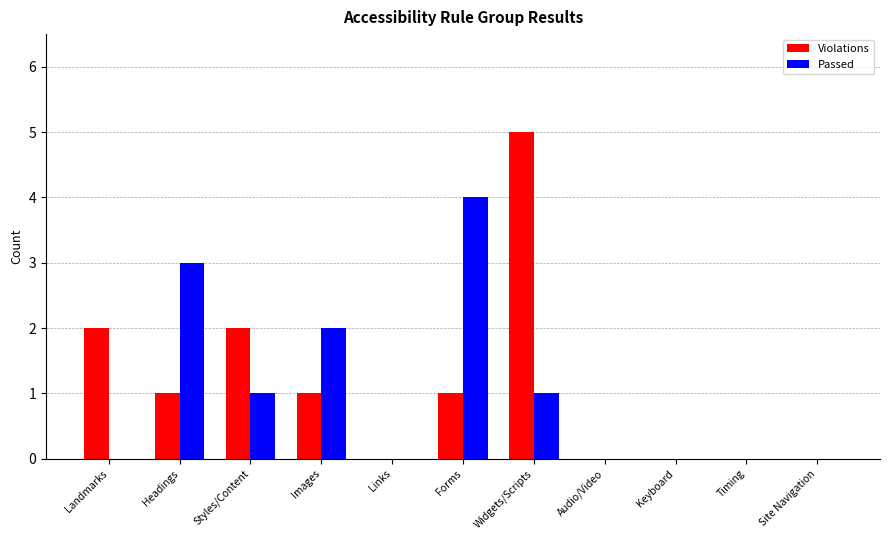

What is the sum of the Violations values at Widgets/Scripts and Landmarks?

7